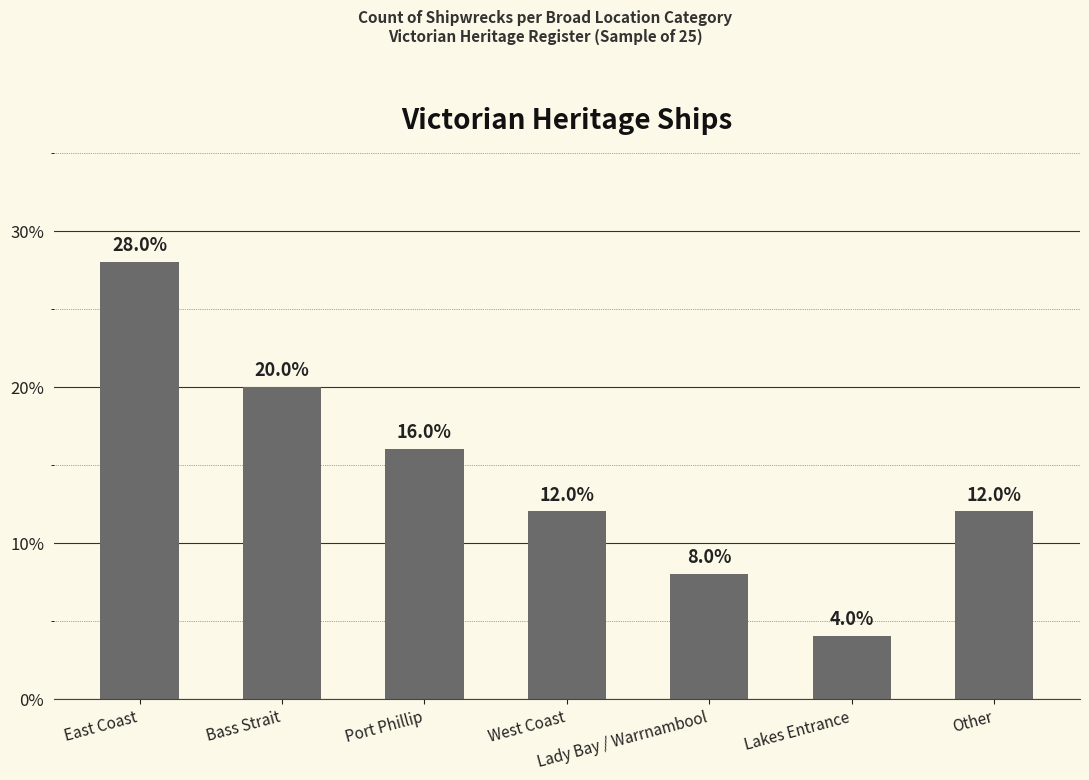

True or false: the data shows 0.2 at Bass Strait.

True